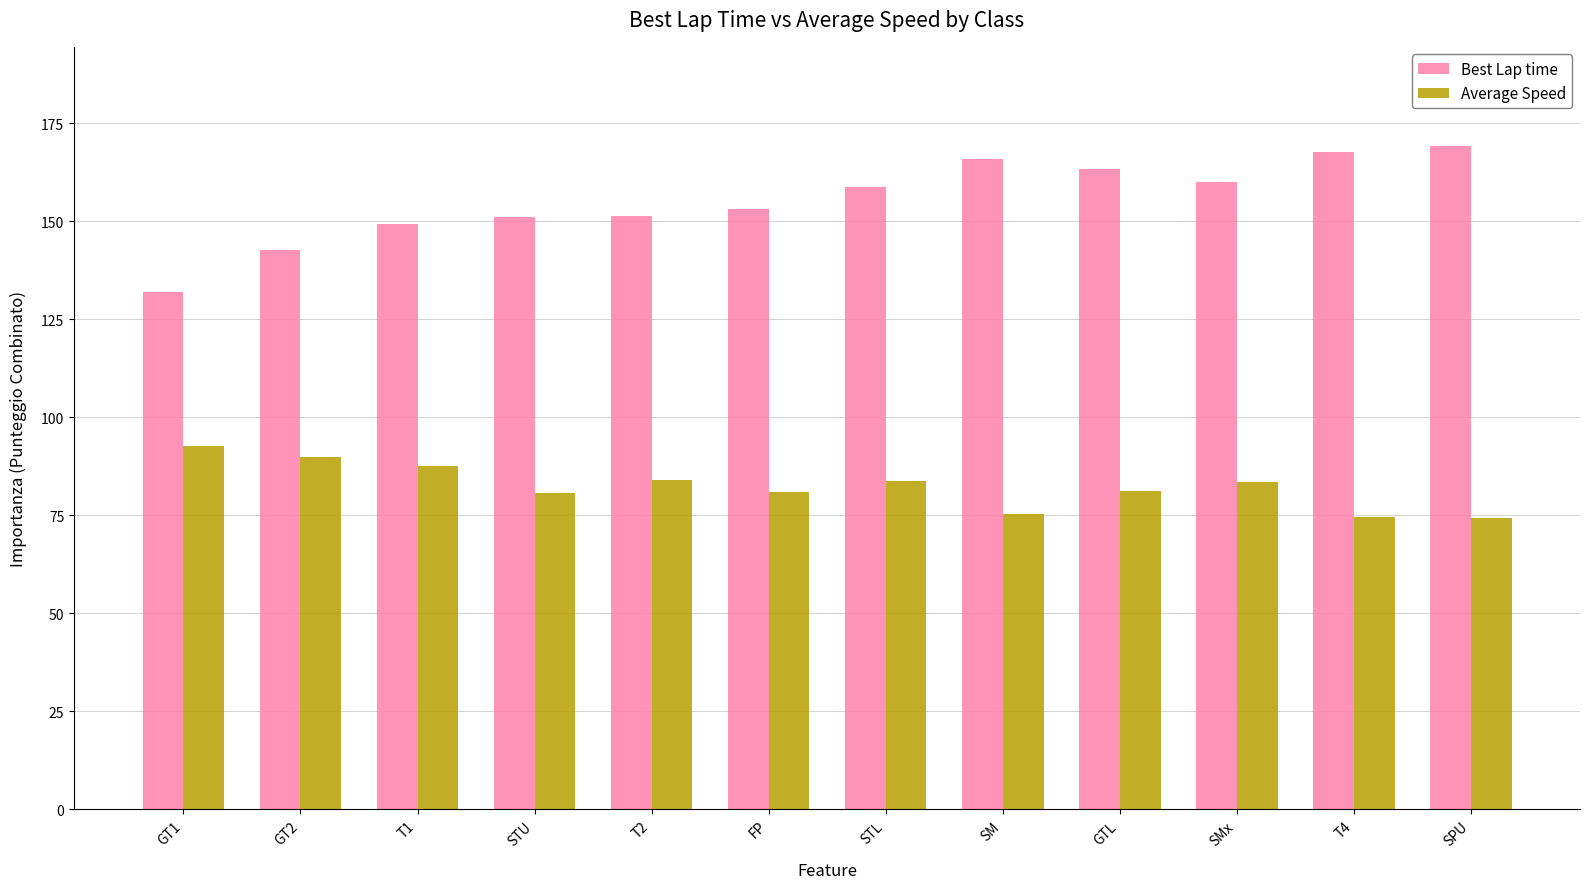

What is the smallest value displayed?

74.4